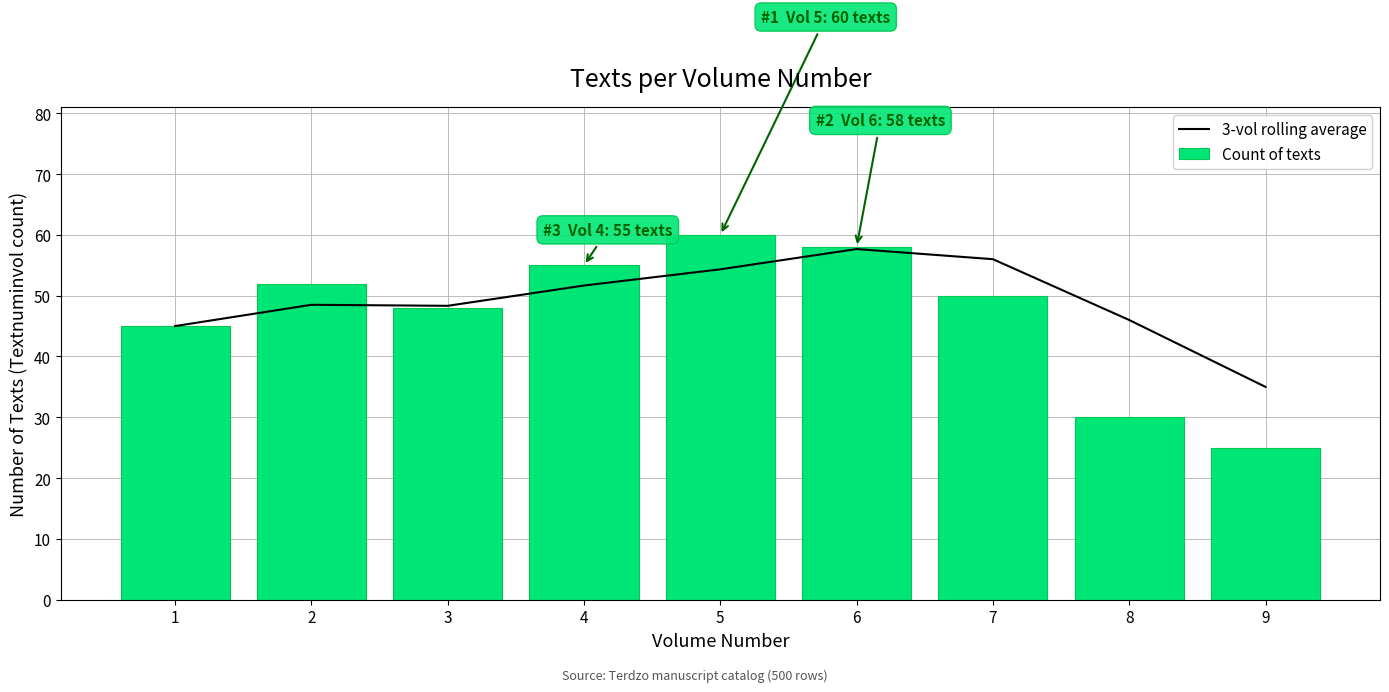

Which category has the highest value in the Count of texts series?

5